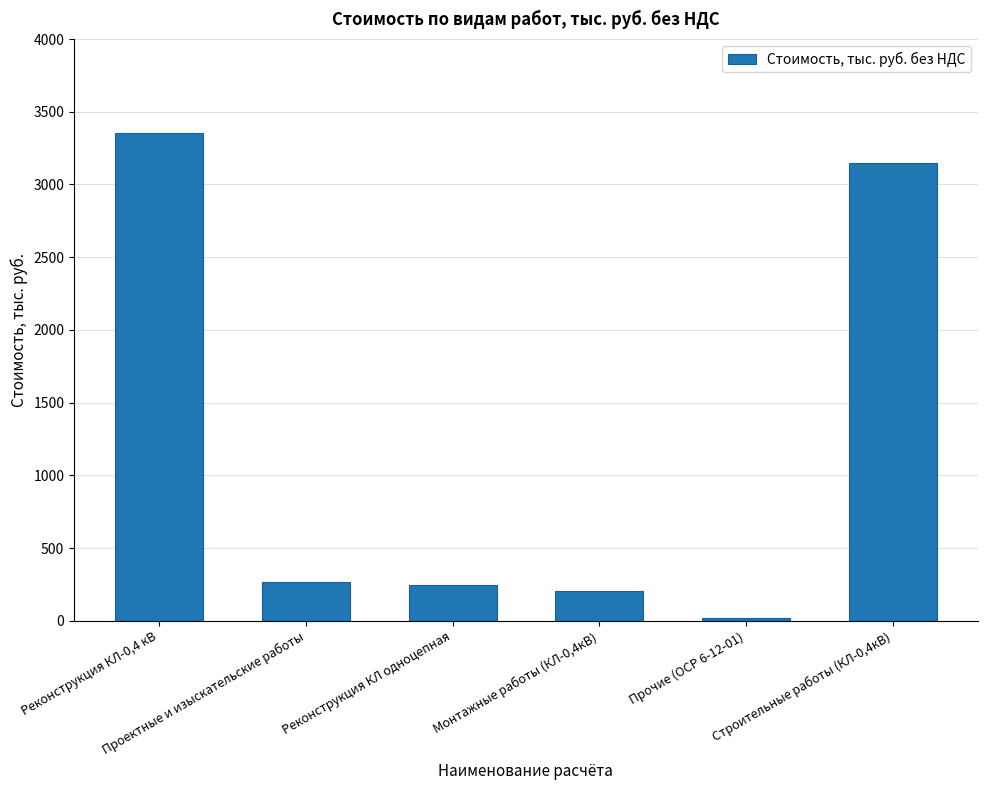

What is the change in value from Реконструкция КЛ одноцепная to Монтажные работы (КЛ-0,4кВ)?

-39.8